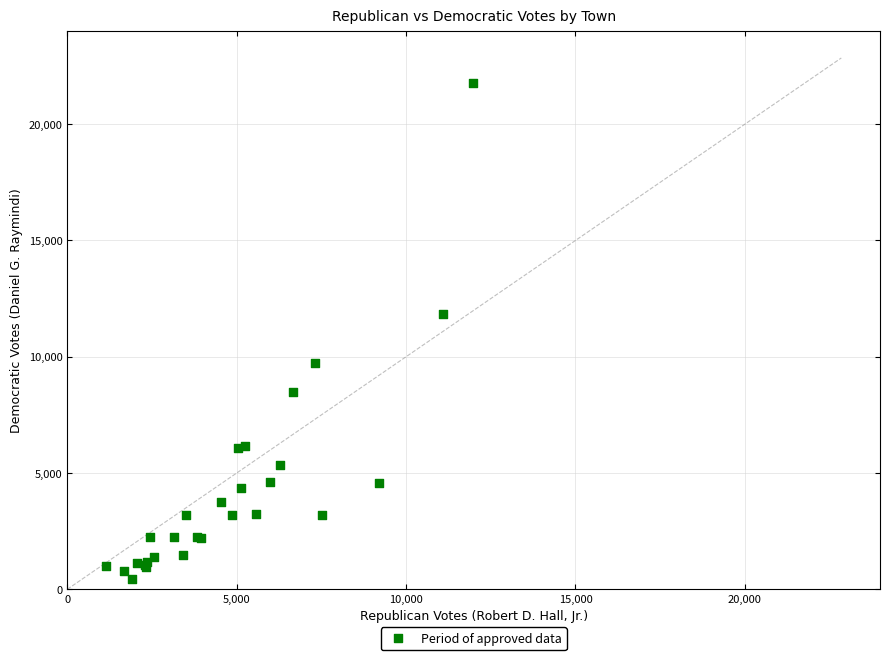

What Y value in the scatter plot is closest to 11098?

11847